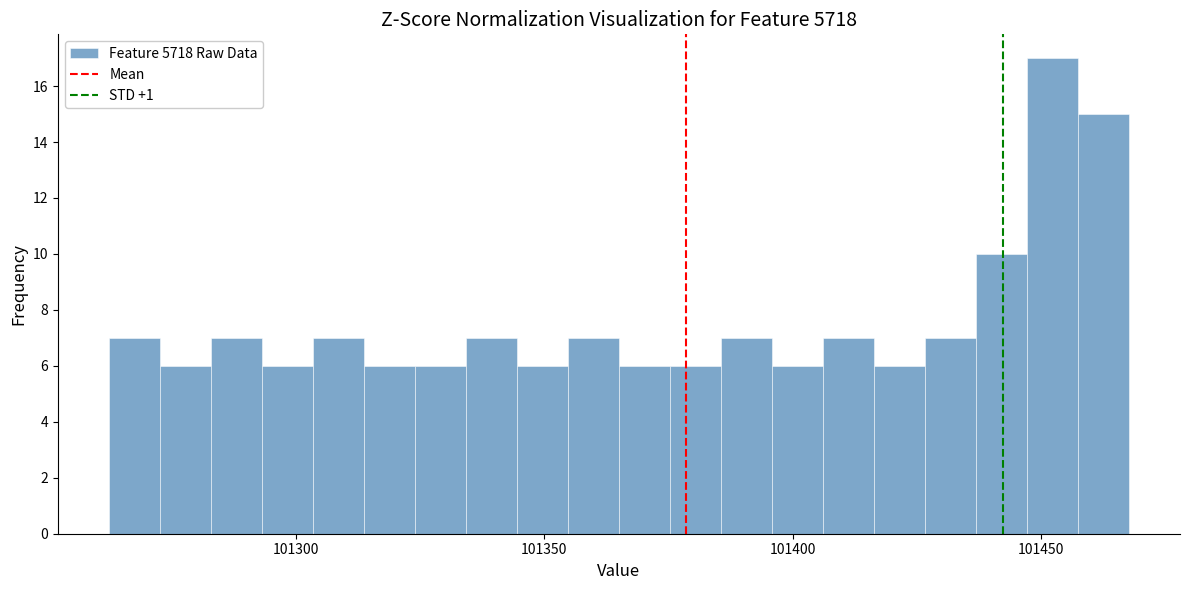

Around what value on the x-axis is the tallest bar? Give the approximate position of its centre, as read against the axis.

101450